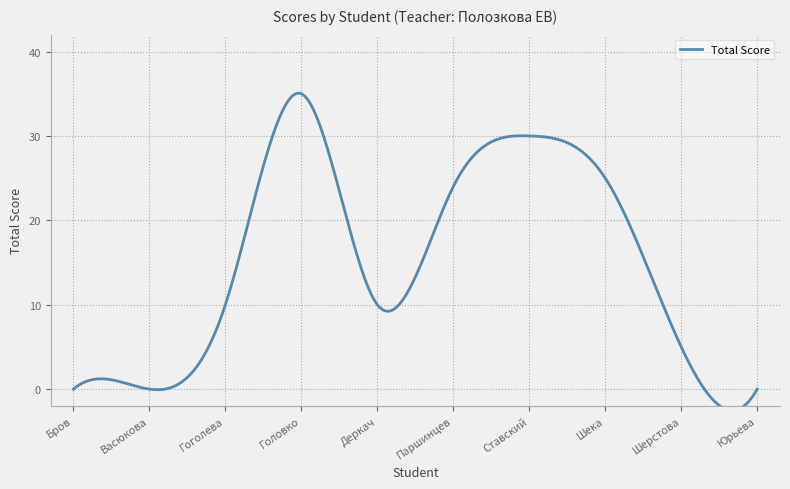

What position from the right is Шека?

3